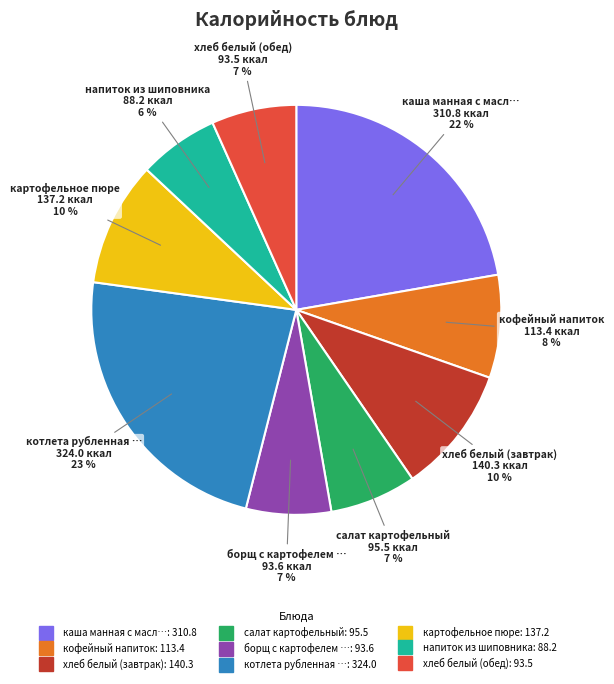

Is there any slice that represents more than half of the pie?

No